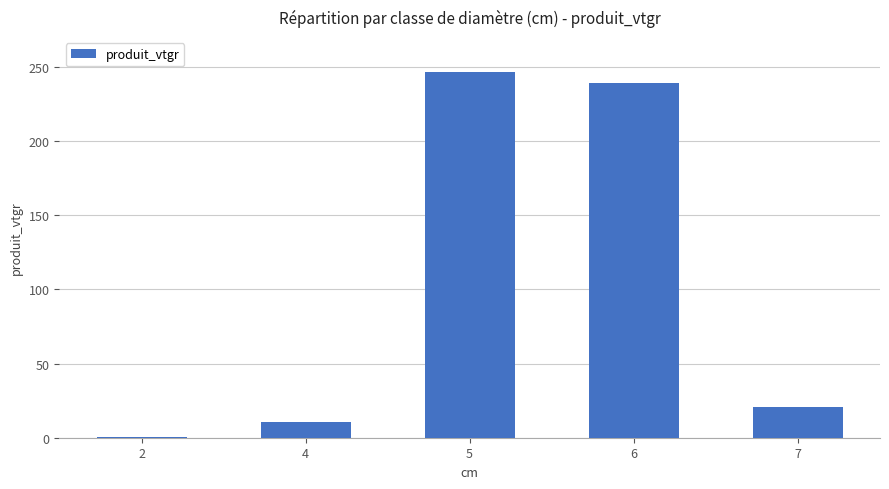

What is the maximum value shown in the chart?

246.5